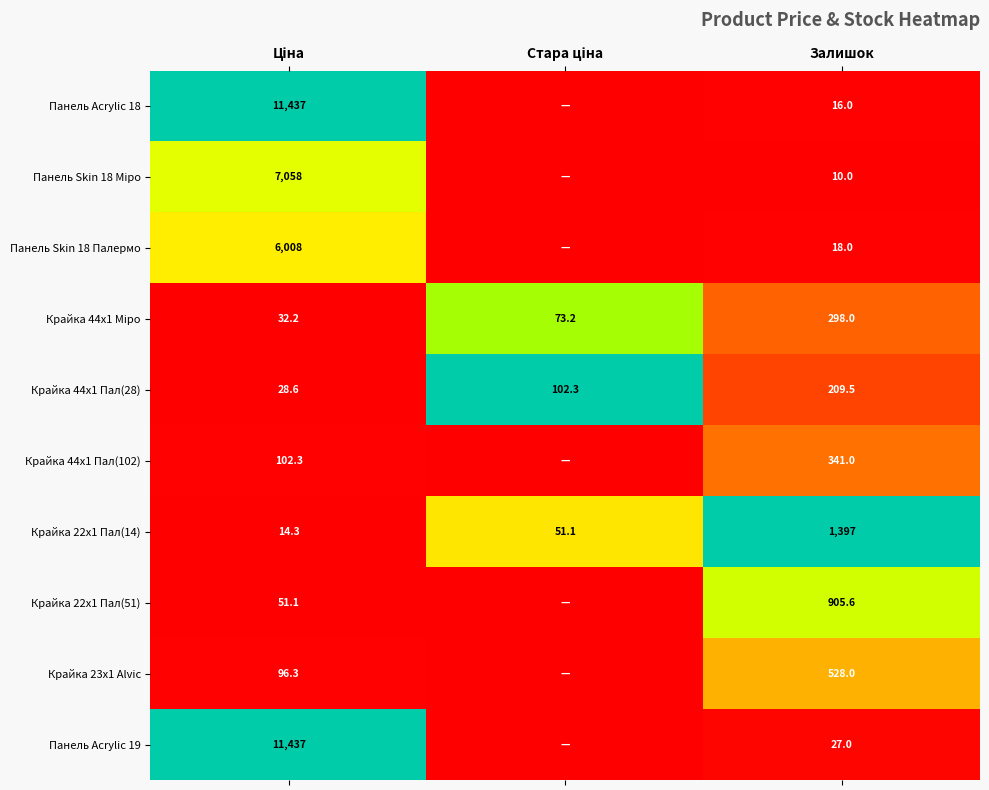

What is the total value across all series at Залишок?

3750.1